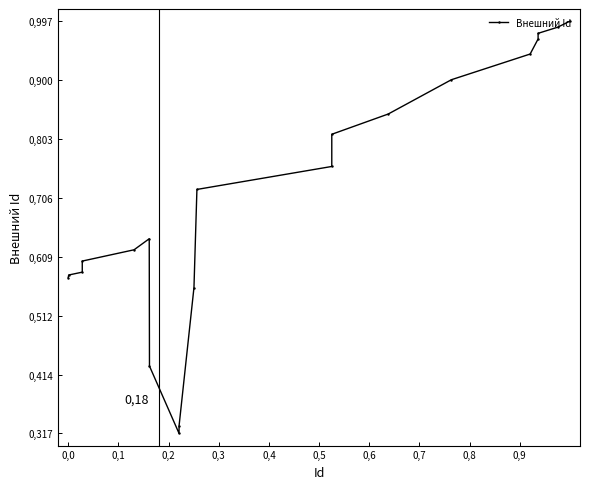

What is the difference between the second highest and minimum values?

0.7